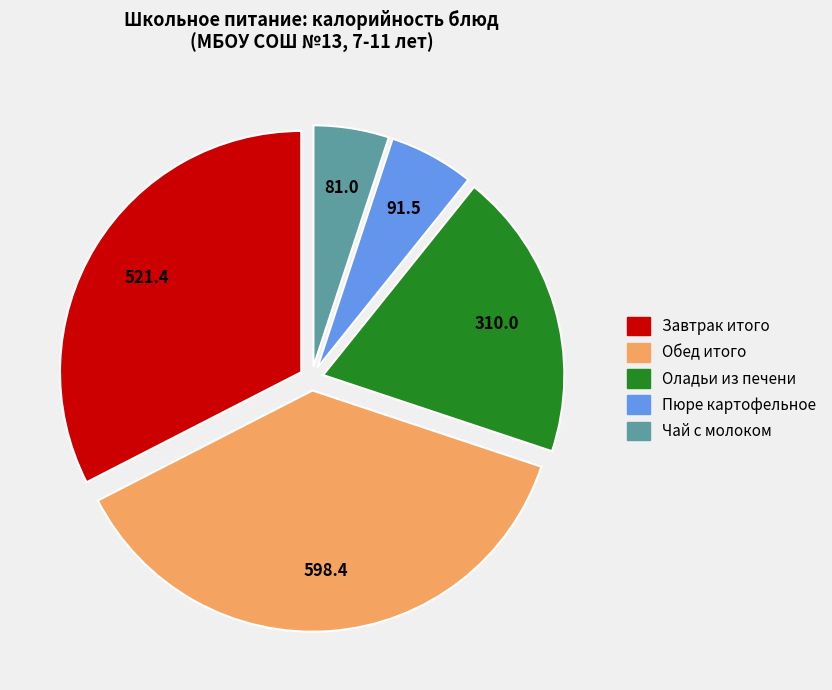

Combined, do Оладьи из печени and Чай с молоком account for over 50%?

No